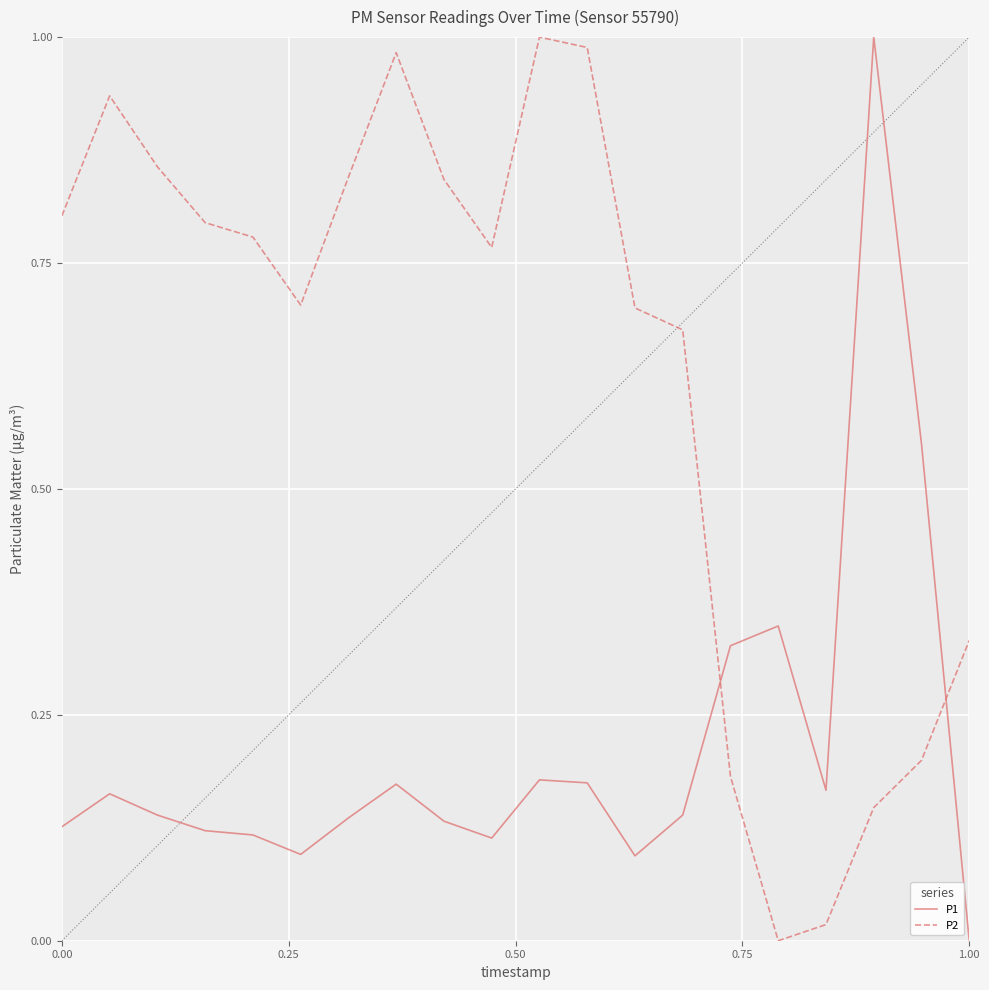

List the series in order of their overall mean, highest first.

P2, P1